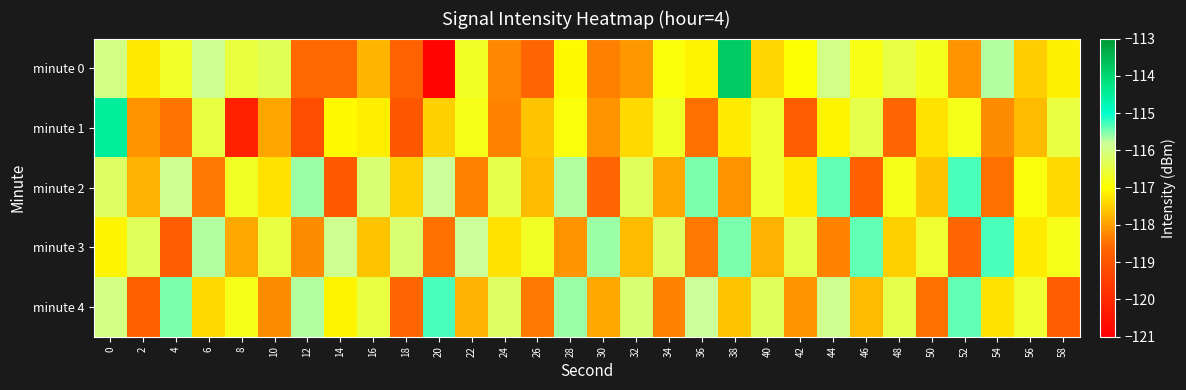

Which series changed the most between 12 and 22?

minute 2